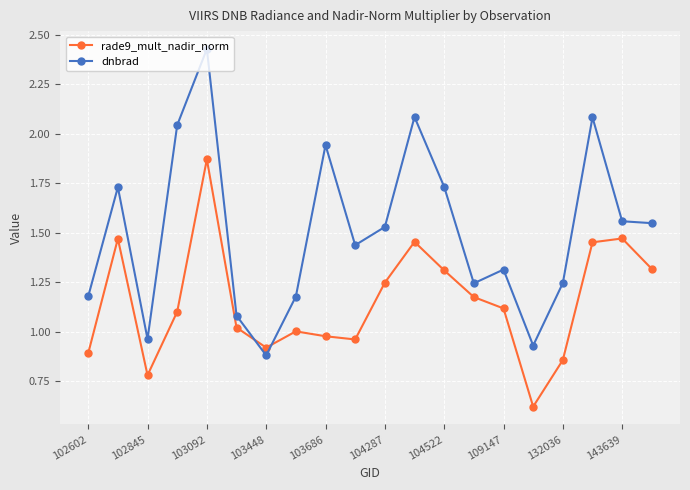

Which series has the largest range (max minus min)?

dnbrad